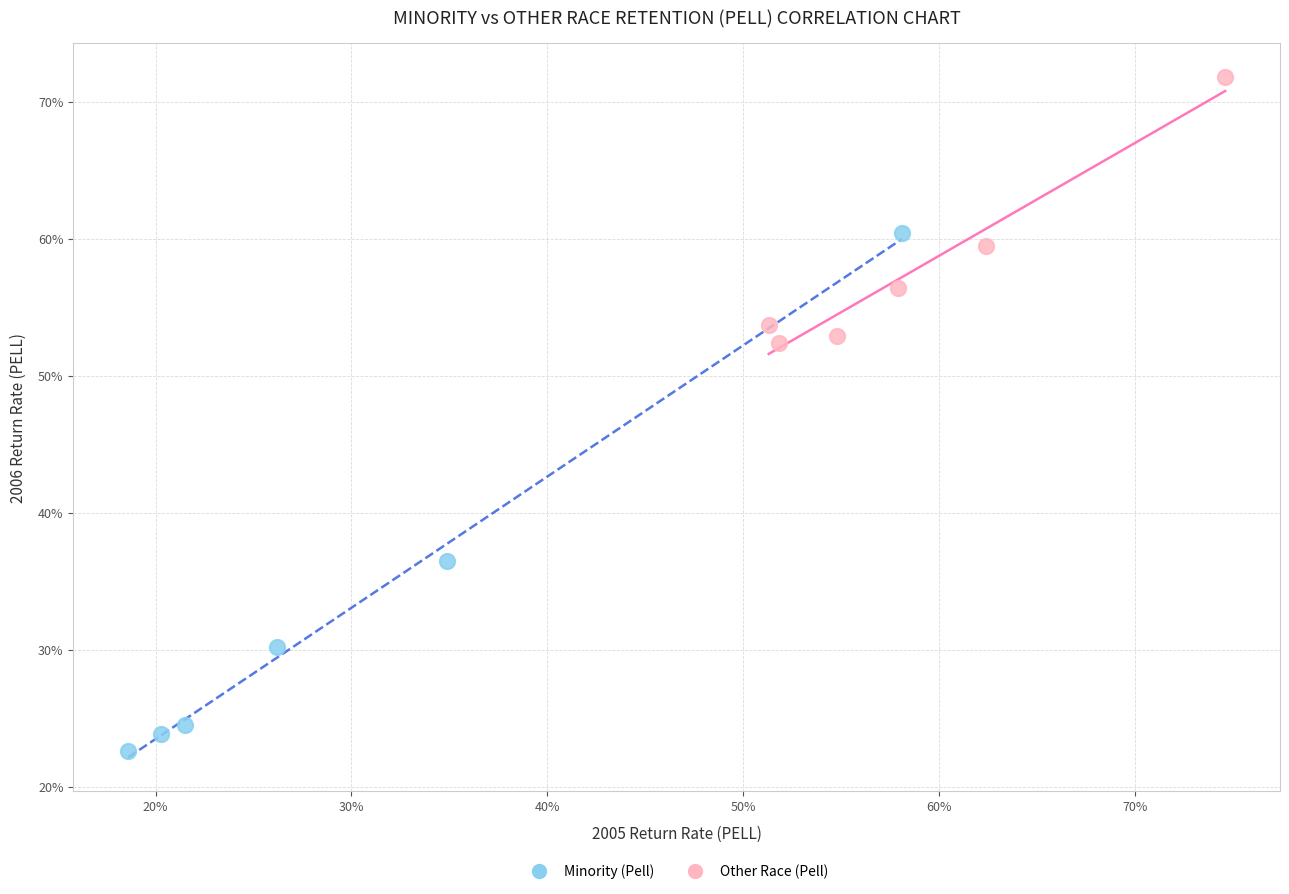

What are all the series names shown in the legend?

Minority (Pell), Other Race (Pell)